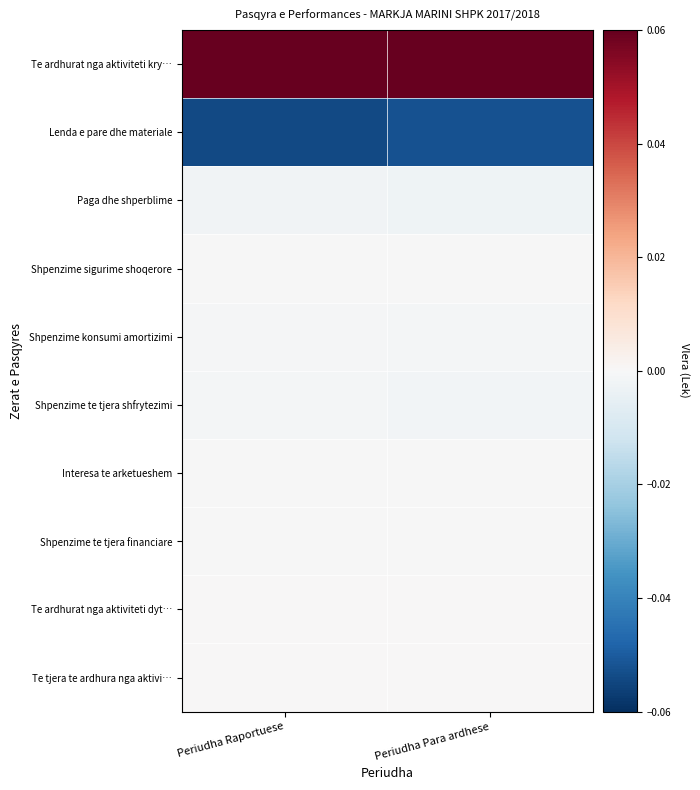

Reading left to right, extract all data points from this chart.

Te ardhurat nga aktiviteti kry…: Periudha Raportuese=0.1	Periudha Para ardhese=0.1
Lenda e pare dhe materiale: Periudha Raportuese=-0.1	Periudha Para ardhese=-0.1
Paga dhe shperblime: Periudha Raportuese=-0.0	Periudha Para ardhese=-0.0
Shpenzime sigurime shoqerore: Periudha Raportuese=-0.0	Periudha Para ardhese=-0.0
Shpenzime konsumi amortizimi: Periudha Raportuese=-0.0	Periudha Para ardhese=-0.0
Shpenzime te tjera shfrytezimi: Periudha Raportuese=-0.0	Periudha Para ardhese=-0.0
Interesa te arketueshem: Periudha Raportuese=-0.0	Periudha Para ardhese=-0.0
Shpenzime te tjera financiare: Periudha Raportuese=-0.0	Periudha Para ardhese=-0.0
Te ardhurat nga aktiviteti dyt…: Periudha Raportuese=0.0	Periudha Para ardhese=0.0
Te tjera te ardhura nga aktivi…: Periudha Raportuese=0.0	Periudha Para ardhese=0.0